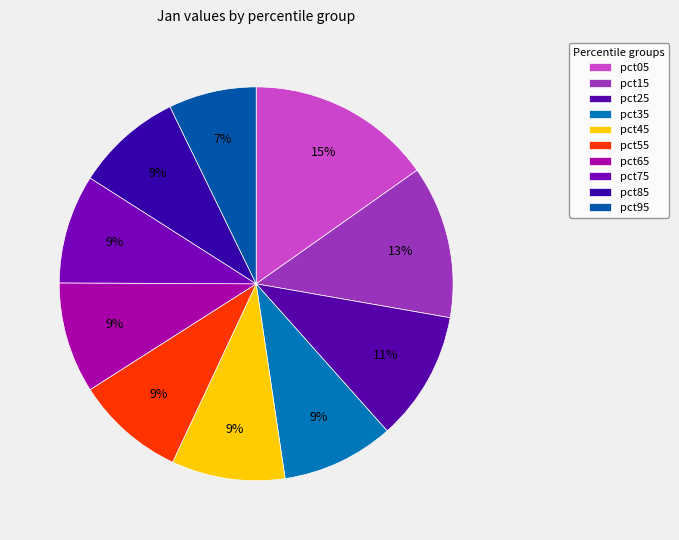

Count the number of slices in the pie.

10